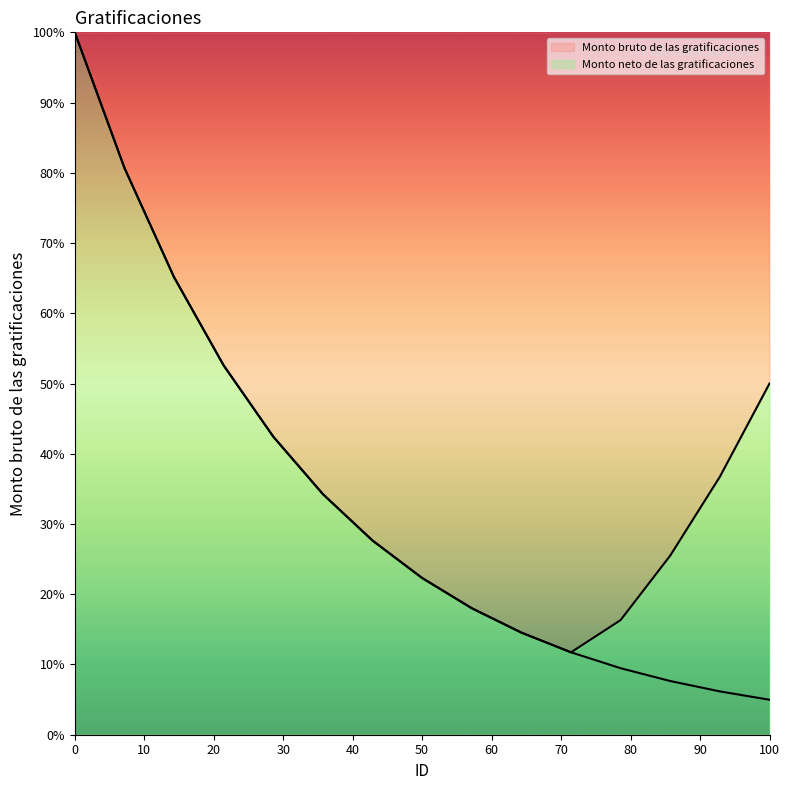

True or false: Monto neto de las gratificaciones and Monto bruto de las gratificaciones intersect in this chart.

False